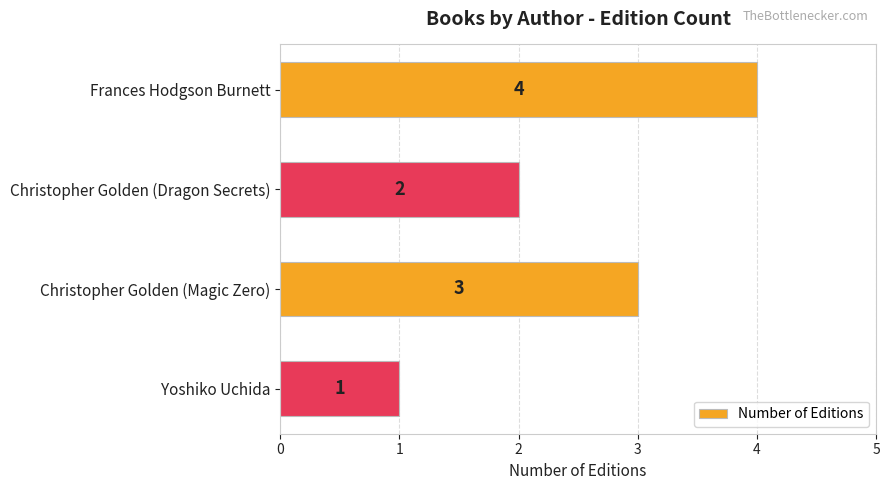

Reading bottom to top, what are all the values shown in this chart?

Yoshiko Uchida=1	Christopher Golden (Magic Zero)=3	Christopher Golden (Dragon Secrets)=2	Frances Hodgson Burnett=4